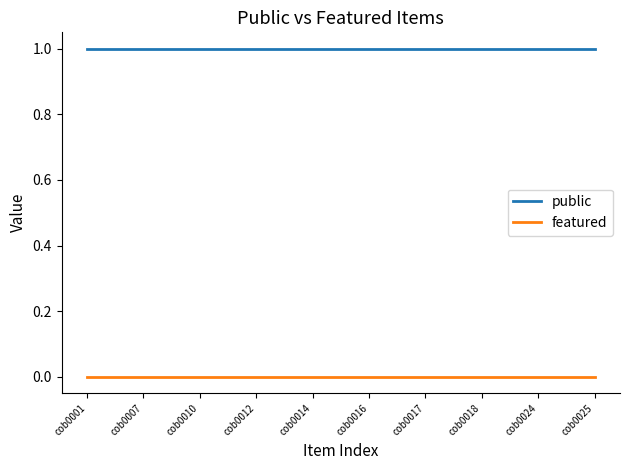

True or false: featured and public intersect in this chart.

False